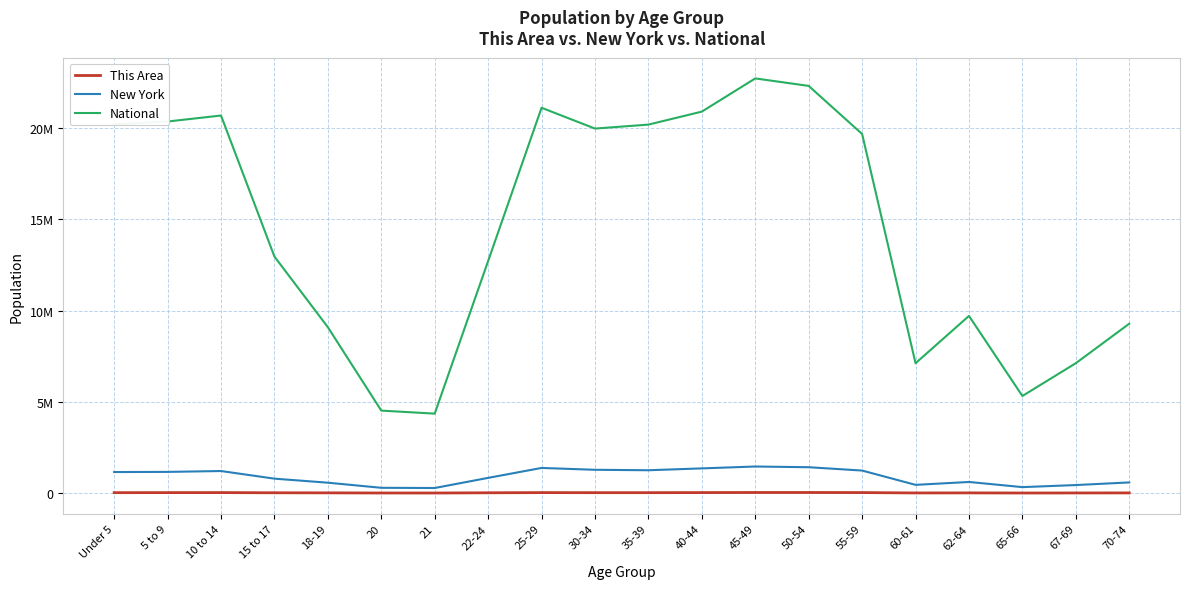

What is the difference between the maximum and minimum values in the This Area series?

28501